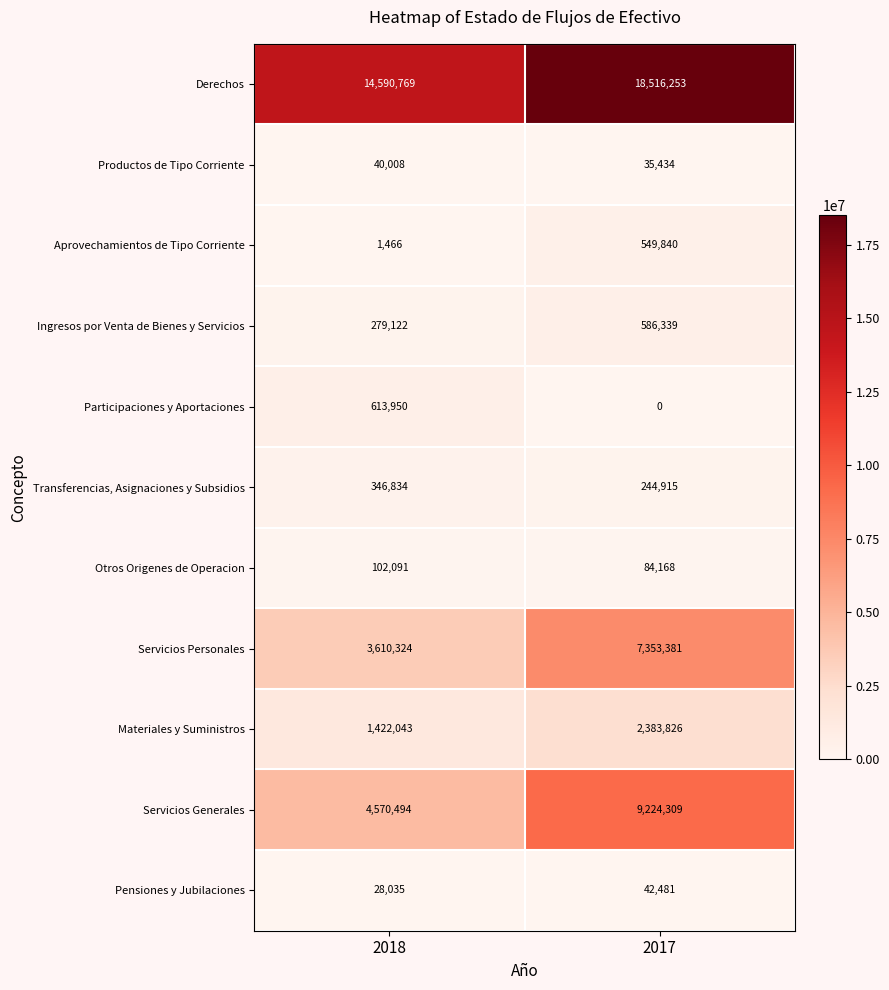

What is the difference between the Servicios Personales values at 2017 and 2018?

3743057